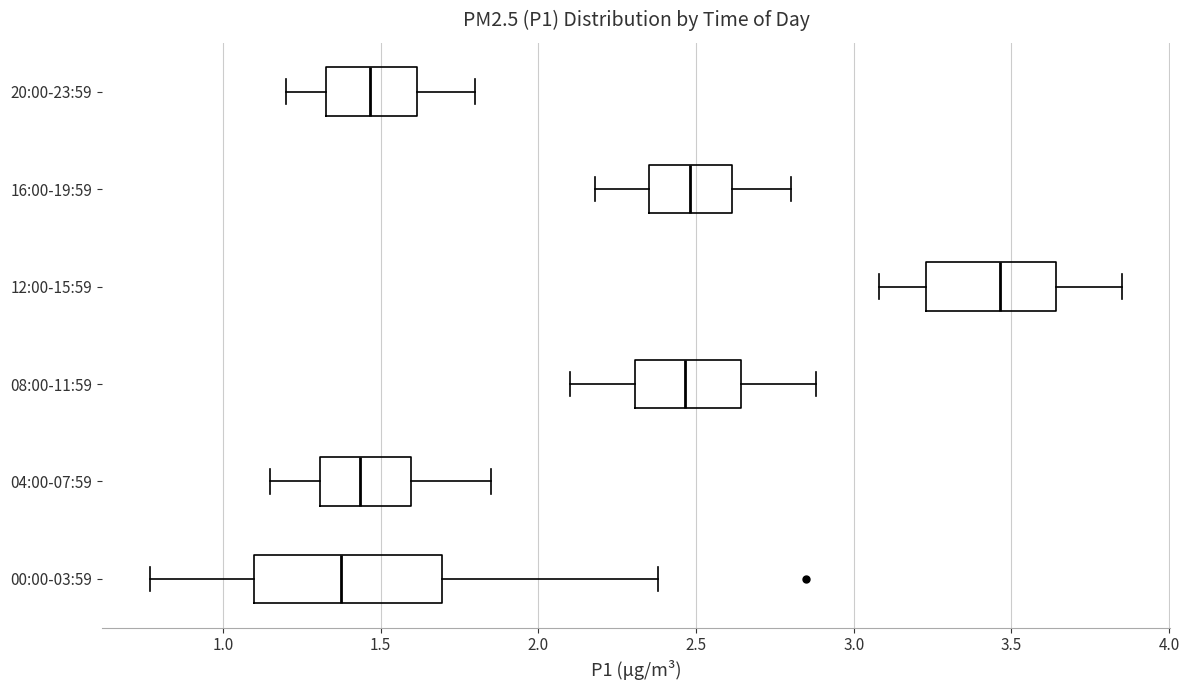

Reading bottom to top, transcribe this box plot: for each box, give where its median line is, the range the box spans, and where its two whiskers end, as read against the x-axis. The values are not printed on the chart, so give them approximately, as read against the axis.

00:00-03:59: median 1.40, box 1.10 to 1.70, whiskers 0.75 to 2.40
04:00-07:59: median 1.45, box 1.30 to 1.60, whiskers 1.15 to 1.85
08:00-11:59: median 2.45, box 2.30 to 2.65, whiskers 2.10 to 2.90
12:00-15:59: median 3.45, box 3.25 to 3.65, whiskers 3.10 to 3.85
16:00-19:59: median 2.50, box 2.35 to 2.60, whiskers 2.20 to 2.80
20:00-23:59: median 1.45, box 1.35 to 1.60, whiskers 1.20 to 1.80